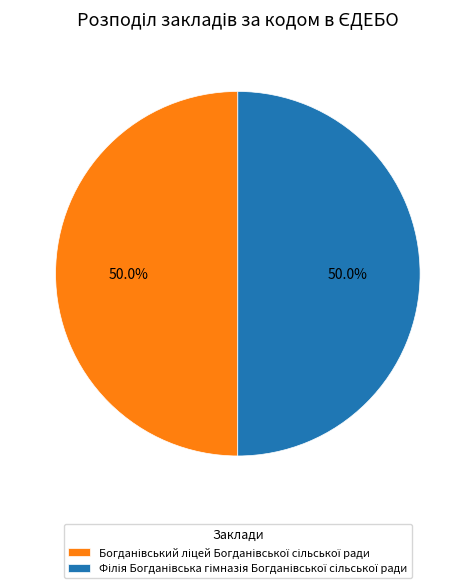

Count the number of slices in the pie.

2